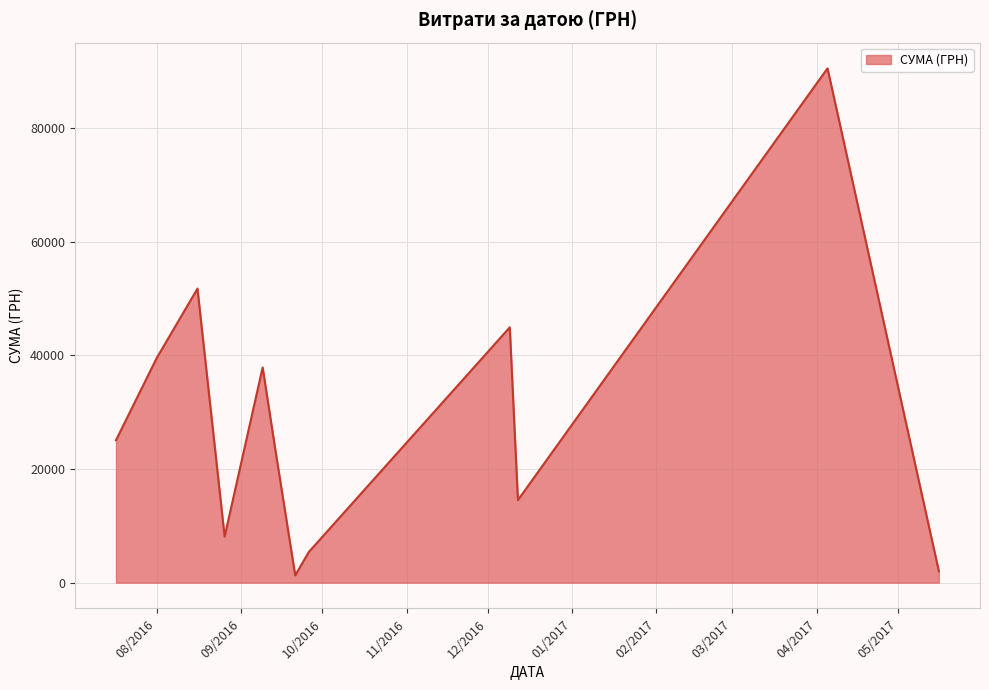

What is the greatest value displayed?

90526.3